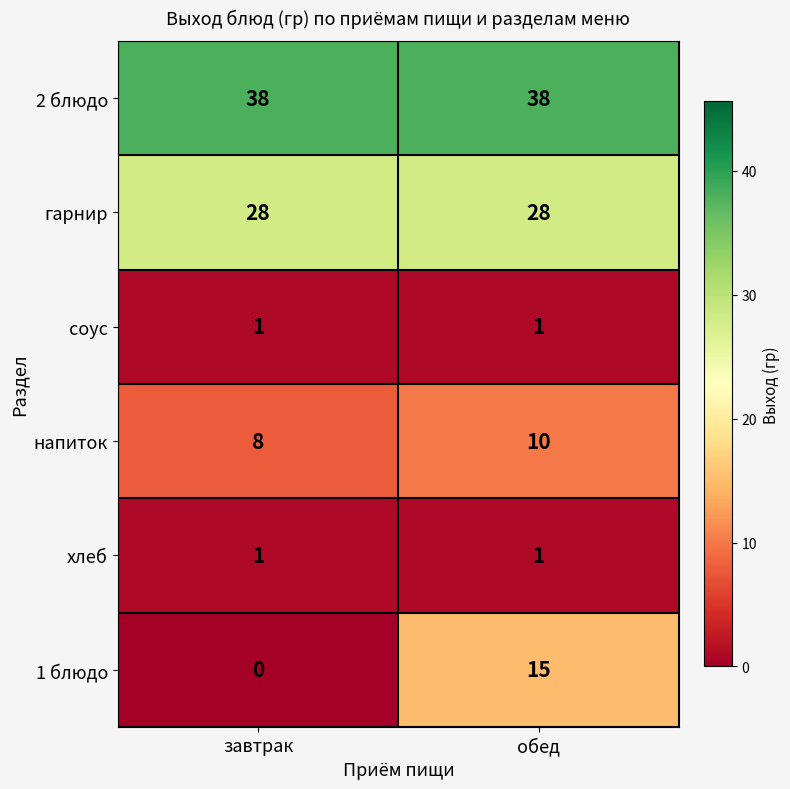

Which series has the largest total across all categories?

2 блюдо